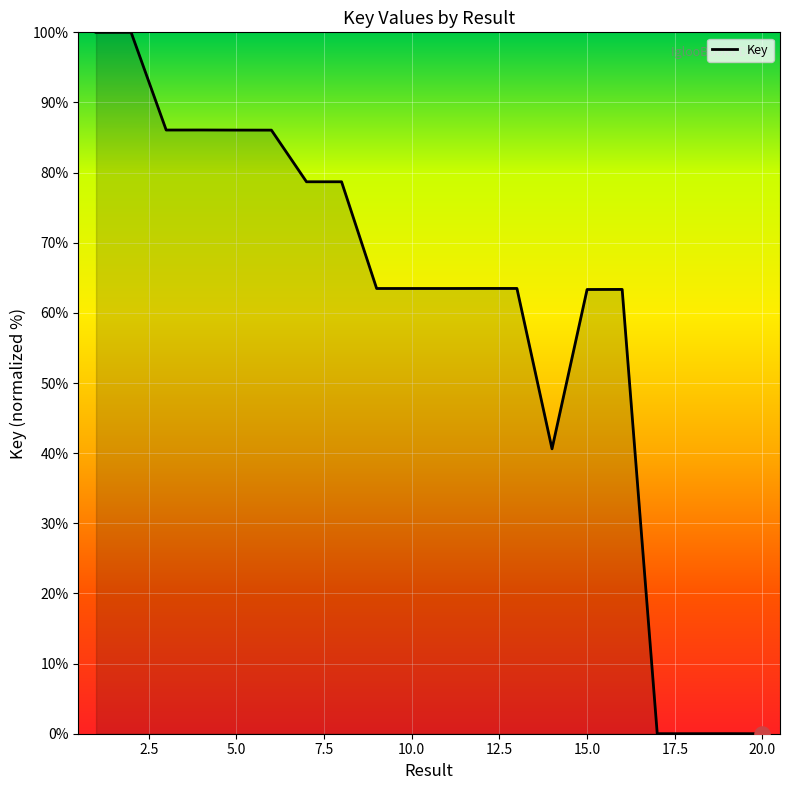

What is the difference between the maximum and minimum values?

100.0